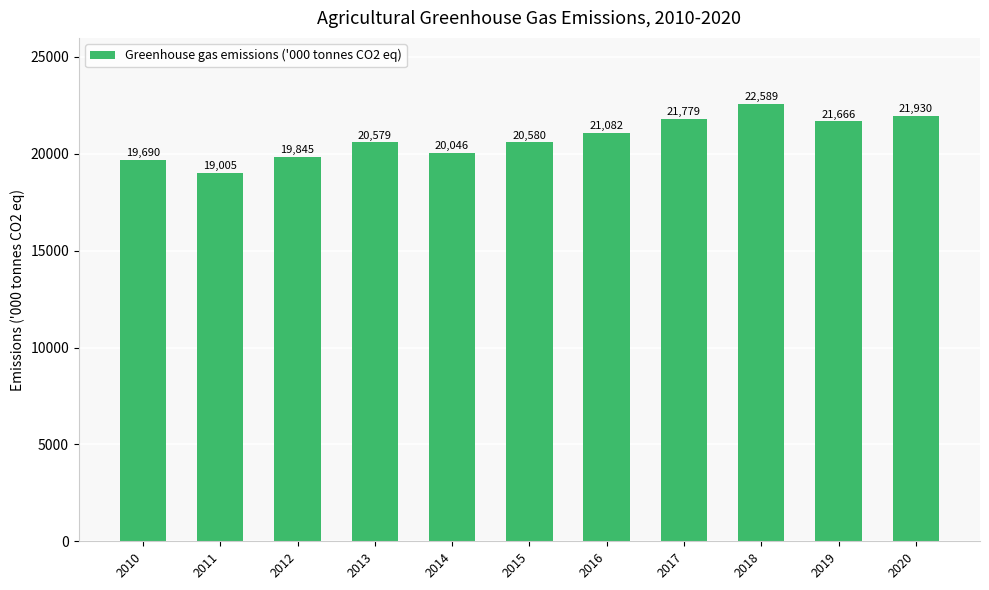

How many bars are there in total?

11